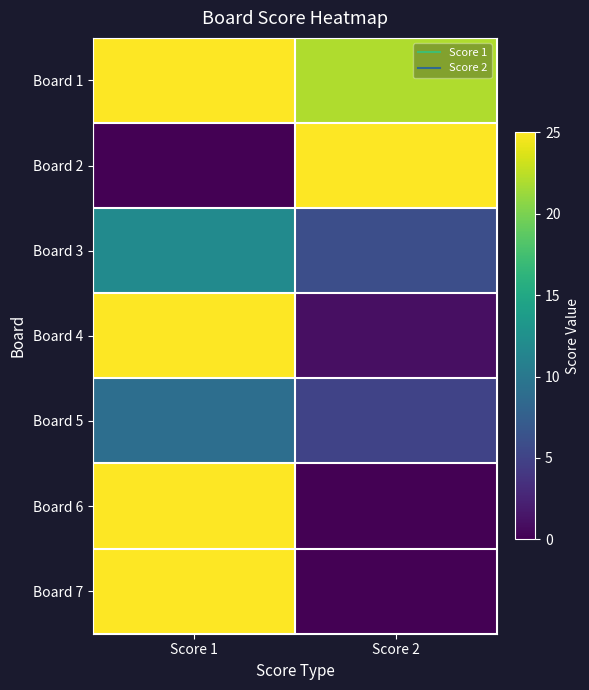

Rank the series at Score 2 from lowest to highest value.

Board 6, Board 7, Board 4, Board 5, Board 3, Board 1, Board 2